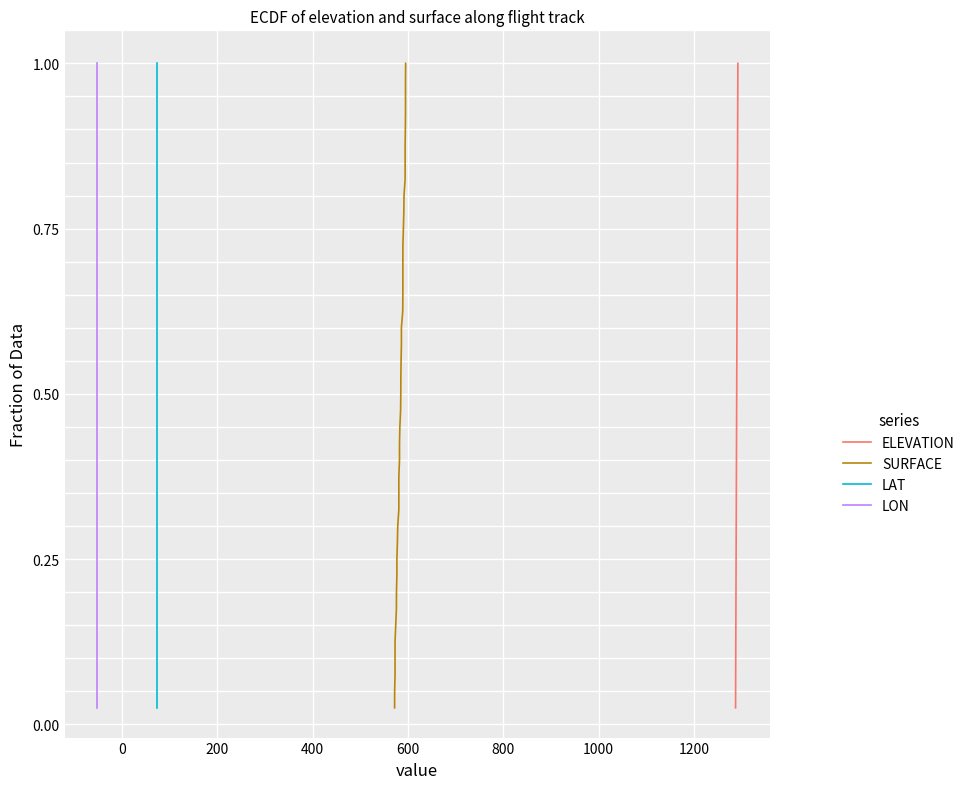

What is the sum of all ELEVATION values?

20.5